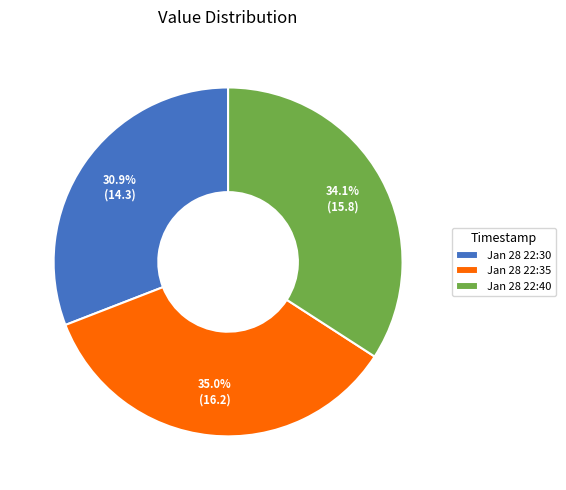

To the nearest percent, what is the difference between the largest and smallest slice percentages?

4%